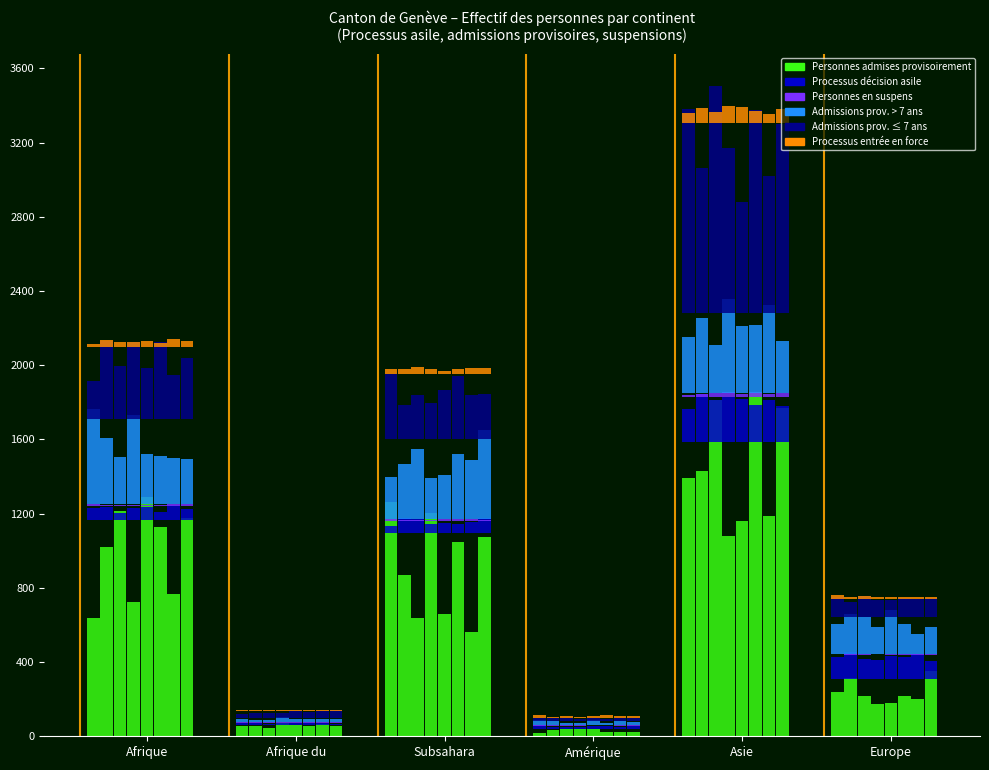

List the labels in order of Personnes admises provisoirement value, smallest first.

Amérique, Afrique du Nord, Europe, Subsahara, Afrique, Asie